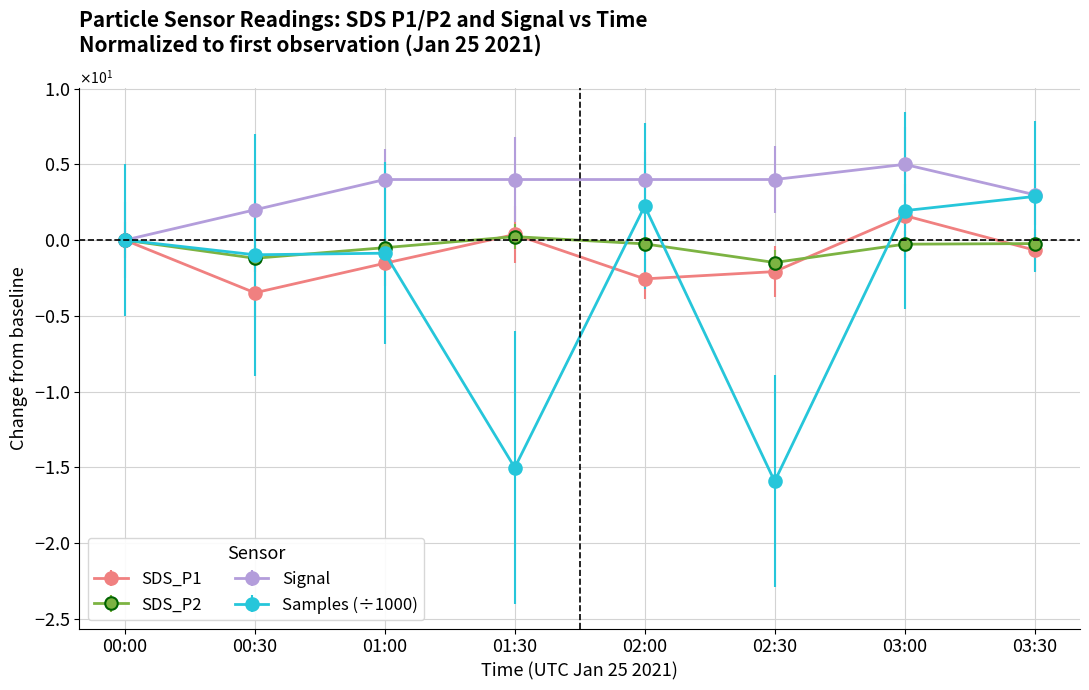

Does the chart have visible grid lines?

Yes